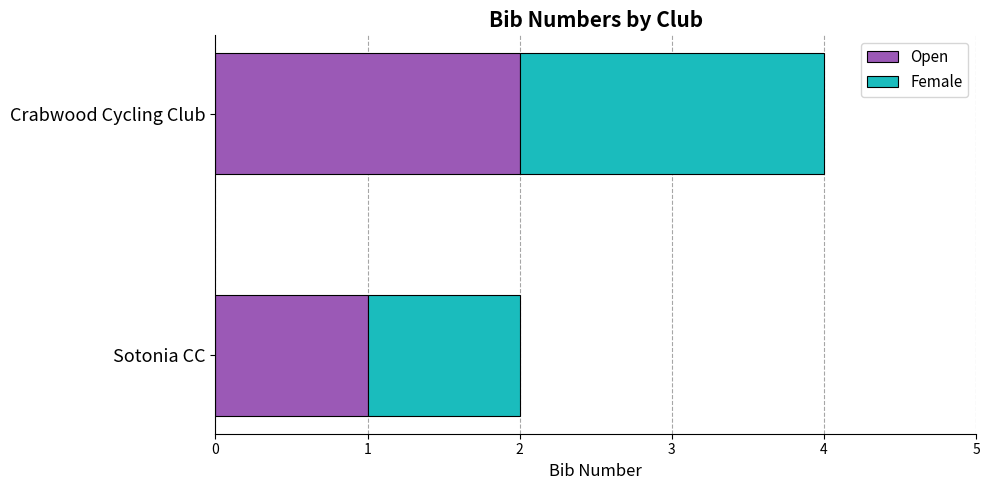

Is it true that Open equals 1 at Crabwood Cycling Club?

False